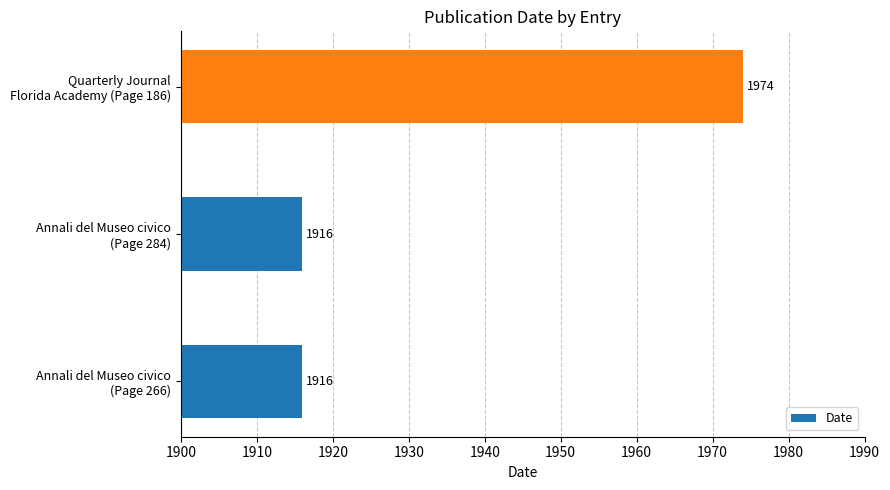

What is the average value?

1935